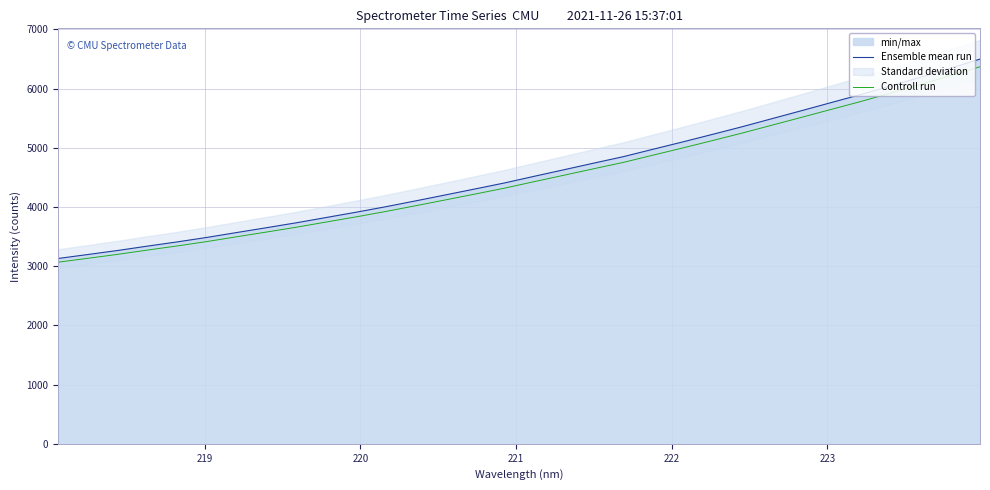

Which series has the largest range (max minus min)?

Ensemble mean run